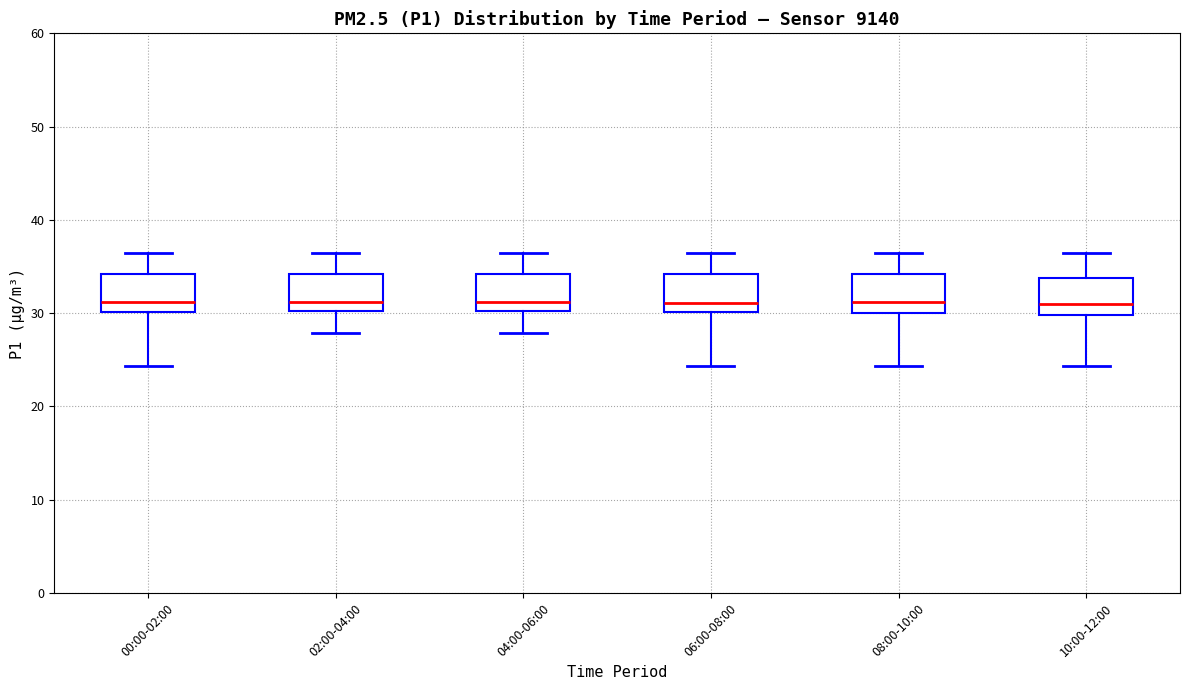

Reading left to right, read every box against the y-axis: the position of its median line, the range the box covers, and the ends of its whiskers. The values are not printed on the chart, so give them approximately, as read against the axis.

00:00-02:00: median 31, box 30 to 34, whiskers 24 to 36
02:00-04:00: median 31, box 30 to 34, whiskers 28 to 36
04:00-06:00: median 31, box 30 to 34, whiskers 28 to 36
06:00-08:00: median 31, box 30 to 34, whiskers 24 to 36
08:00-10:00: median 31, box 30 to 34, whiskers 24 to 36
10:00-12:00: median 31, box 30 to 34, whiskers 24 to 36